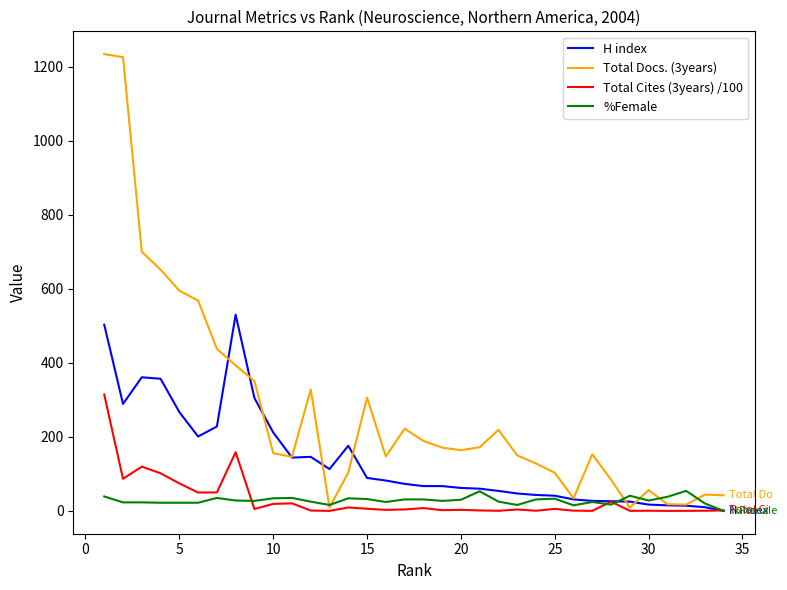

What is the highest value of the %Female series?

54.0